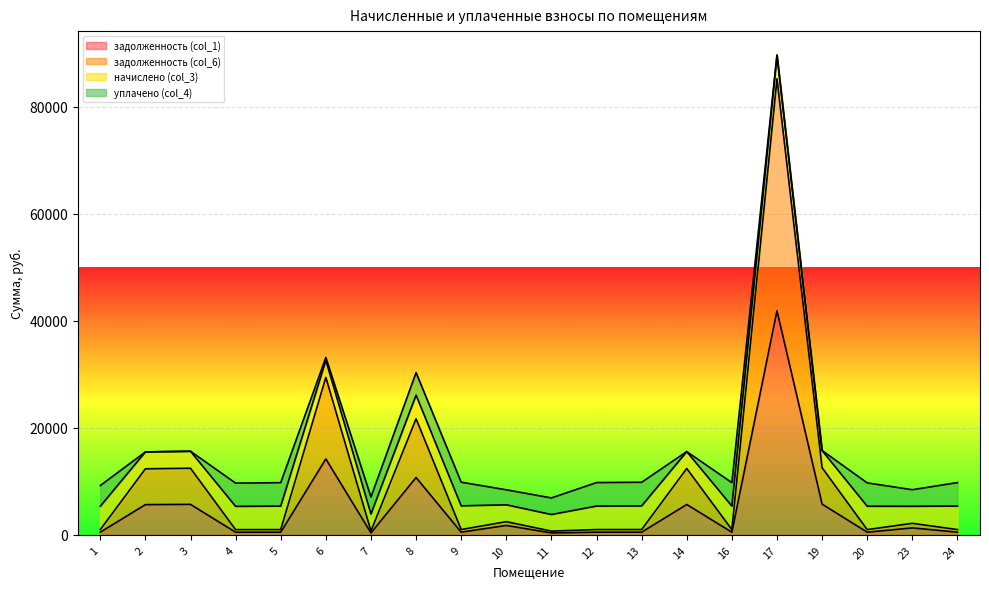

What is the difference between the maximum and minimum values in the задолженность (col_1) series?

41547.0